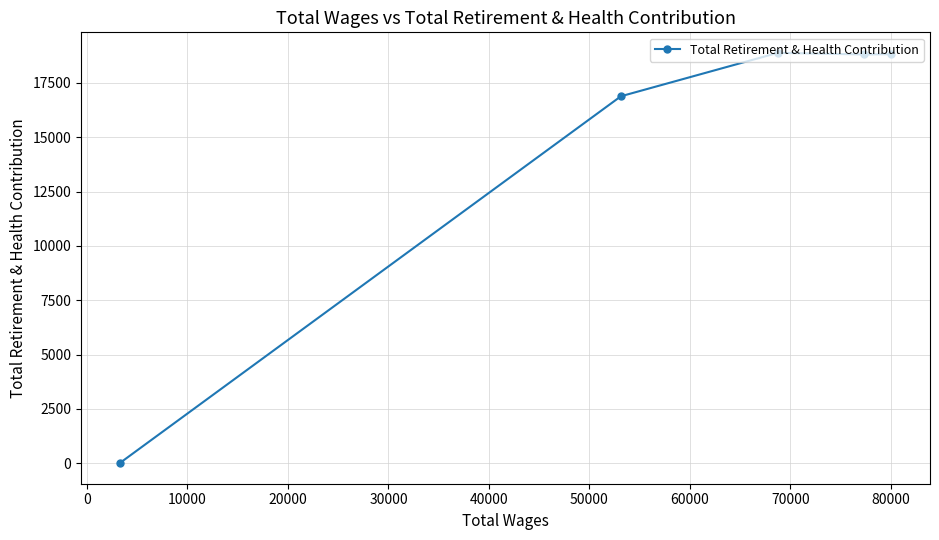

What is the maximum value shown in the chart?

18887